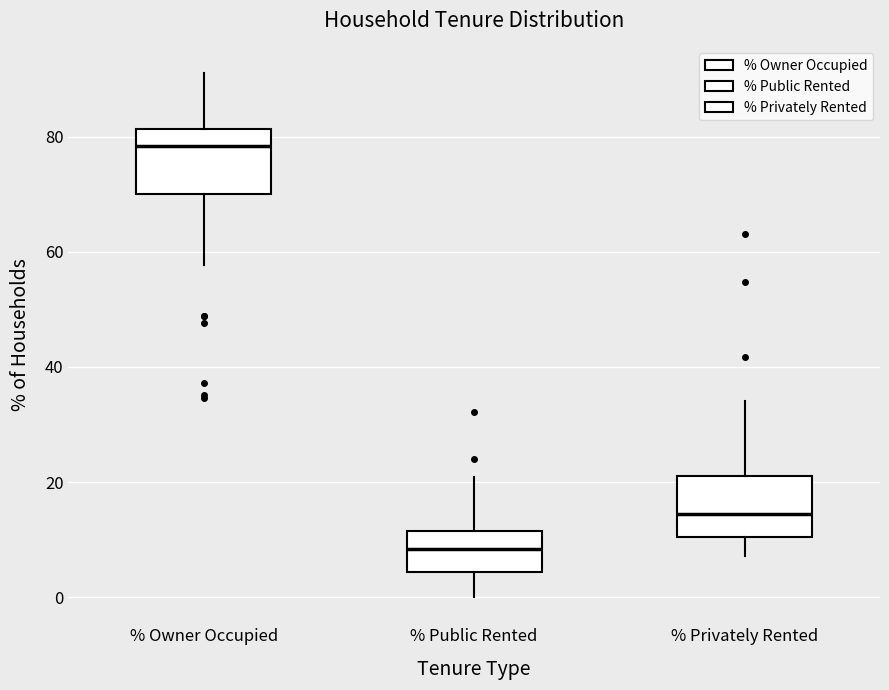

Reading left to right, transcribe this box plot: for each box, give where its median line is, the range the box spans, and where its two whiskers end, as read against the y-axis. The values are not printed on the chart, so give them approximately, as read against the axis.

% Owner Occupied: median 78, box 70 to 82, whiskers 58 to 92
% Public Rented: median 8, box 4 to 12, whiskers 0 to 20
% Privately Rented: median 14, box 10 to 22, whiskers 8 to 34